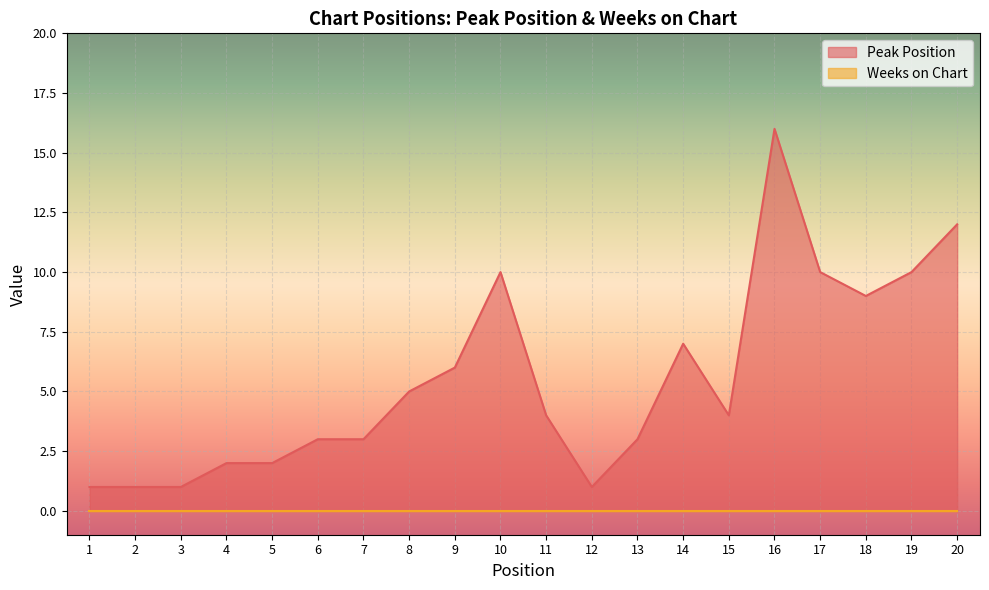

Does the chart display data point markers on the line(s)?

No